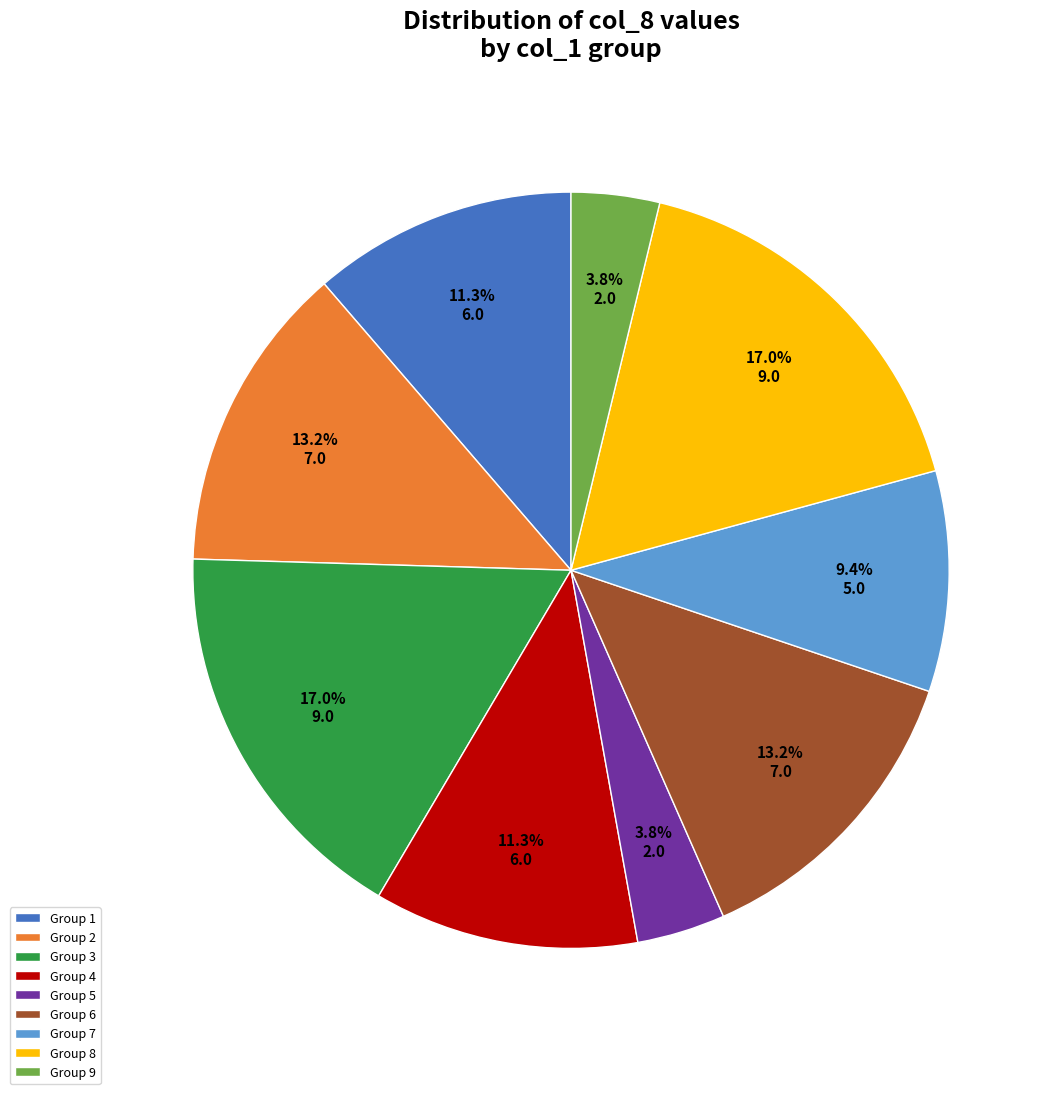

Between Group 2 and Group 5, which is larger?

Group 2